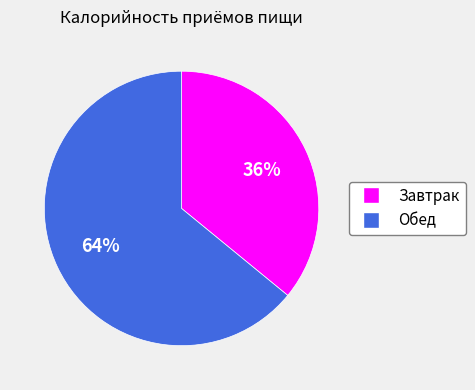

What percentage is the Завтрак slice, to the nearest percent?

36%